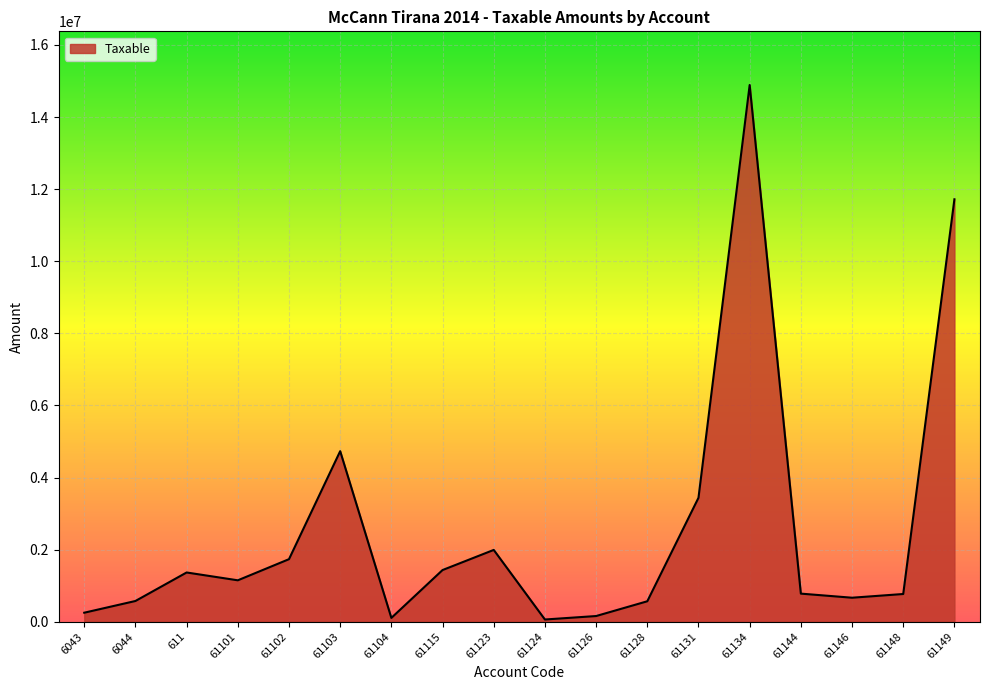

What is the change in value from 61102 to 61149?

+9982725.1